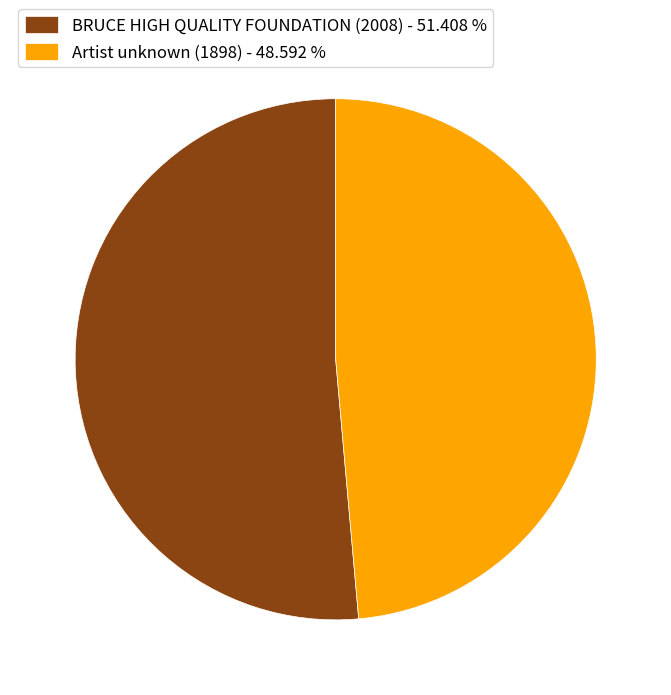

Combined, do BRUCE HIGH QUALITY FOUNDATION (2008) - 51.408 % and Artist unknown (1898) - 48.592 % account for over 50%?

Yes